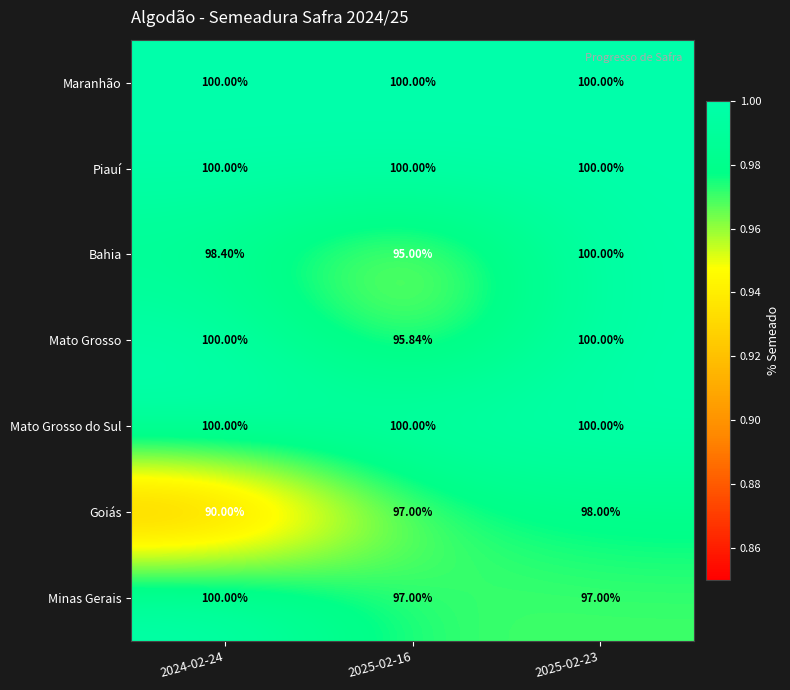

Which series has the largest range (max minus min)?

Goiás